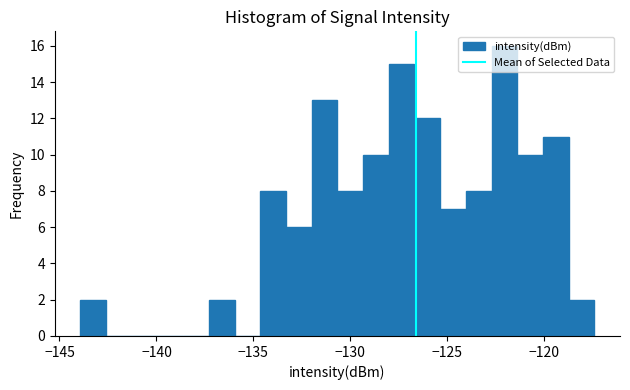

Read against the x-axis, roughly where is the centre of the tallest bar?

-122.0